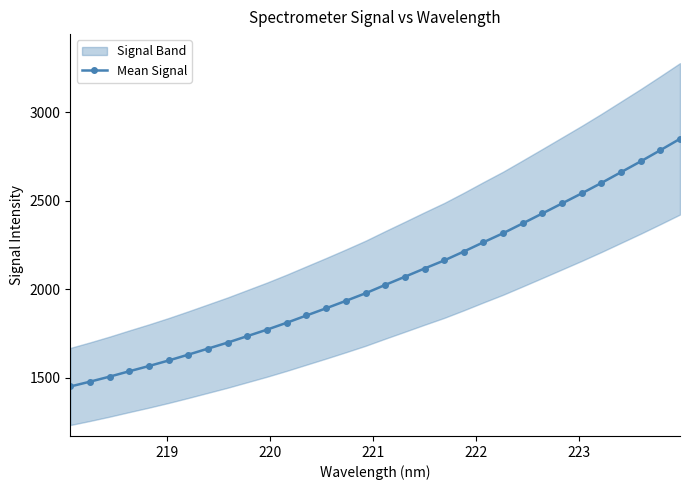

What is the value of the Mean Signal point at the 18th from the left?

2071.6